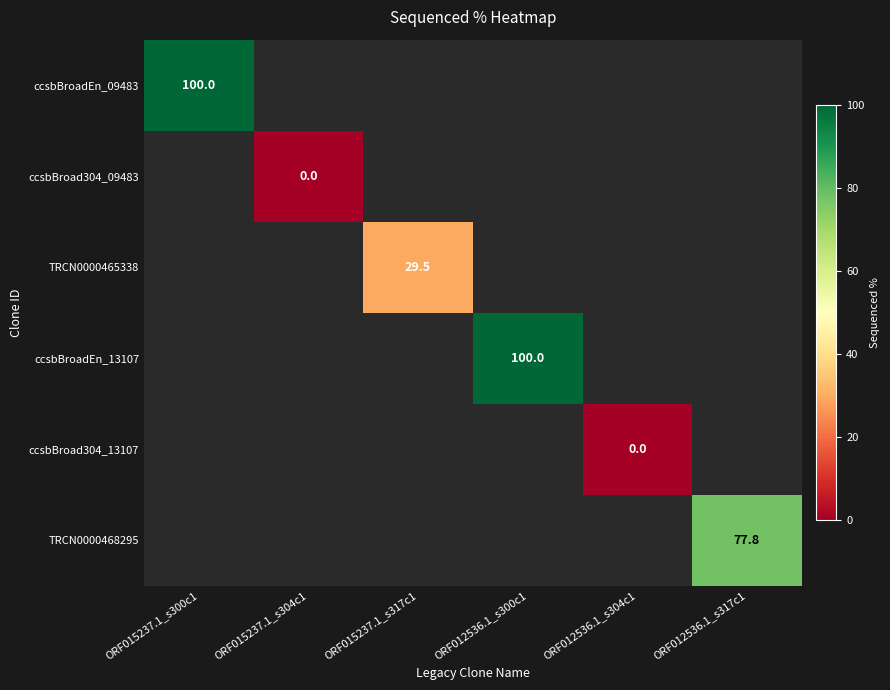

True or false: ccsbBroadEn_13107 has a value of 100.0 at ORF012536.1_s300c1.

True